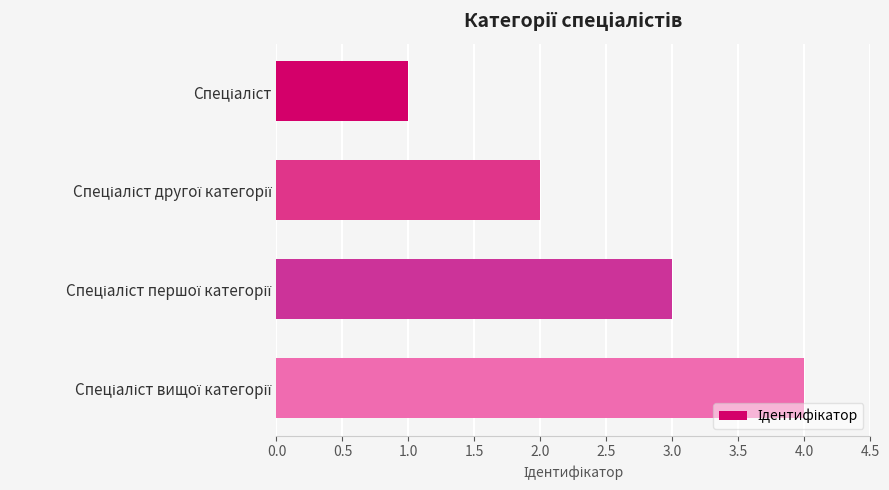

How many data points are less than 3?

2